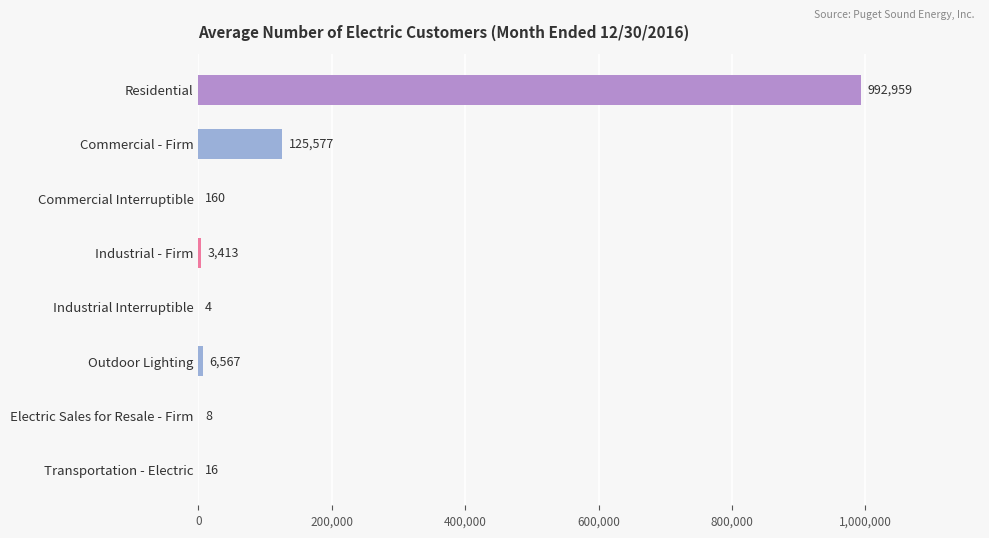

Which category has the highest value across all series?

Residential